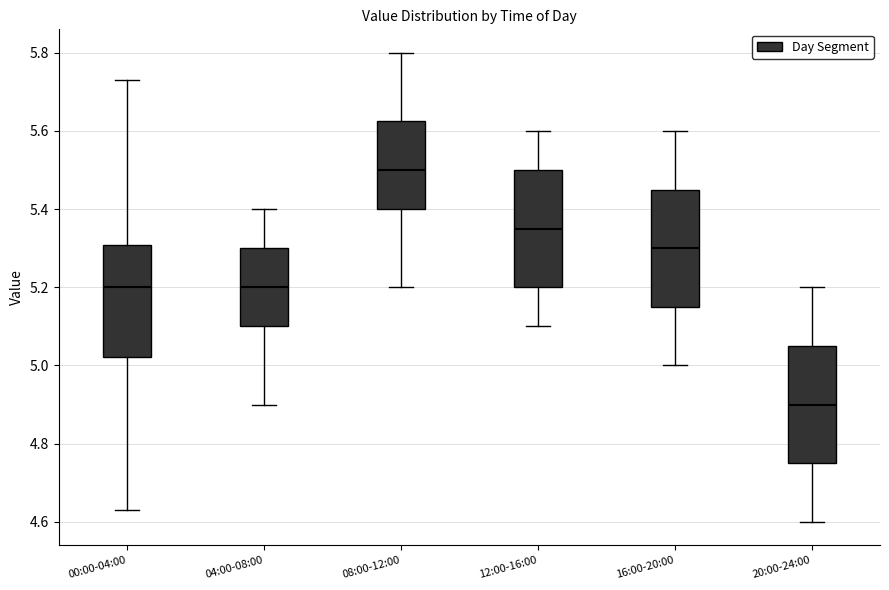

Reading left to right, transcribe this box plot: for each box, give where its median line is, the range the box spans, and where its two whiskers end, as read against the y-axis. The values are not printed on the chart, so give them approximately, as read against the axis.

00:00-04:00: median 5.20, box 5.02 to 5.30, whiskers 4.64 to 5.74
04:00-08:00: median 5.20, box 5.10 to 5.30, whiskers 4.90 to 5.40
08:00-12:00: median 5.50, box 5.40 to 5.62, whiskers 5.20 to 5.80
12:00-16:00: median 5.36, box 5.20 to 5.50, whiskers 5.10 to 5.60
16:00-20:00: median 5.30, box 5.16 to 5.46, whiskers 5.00 to 5.60
20:00-24:00: median 4.90, box 4.76 to 5.06, whiskers 4.60 to 5.20